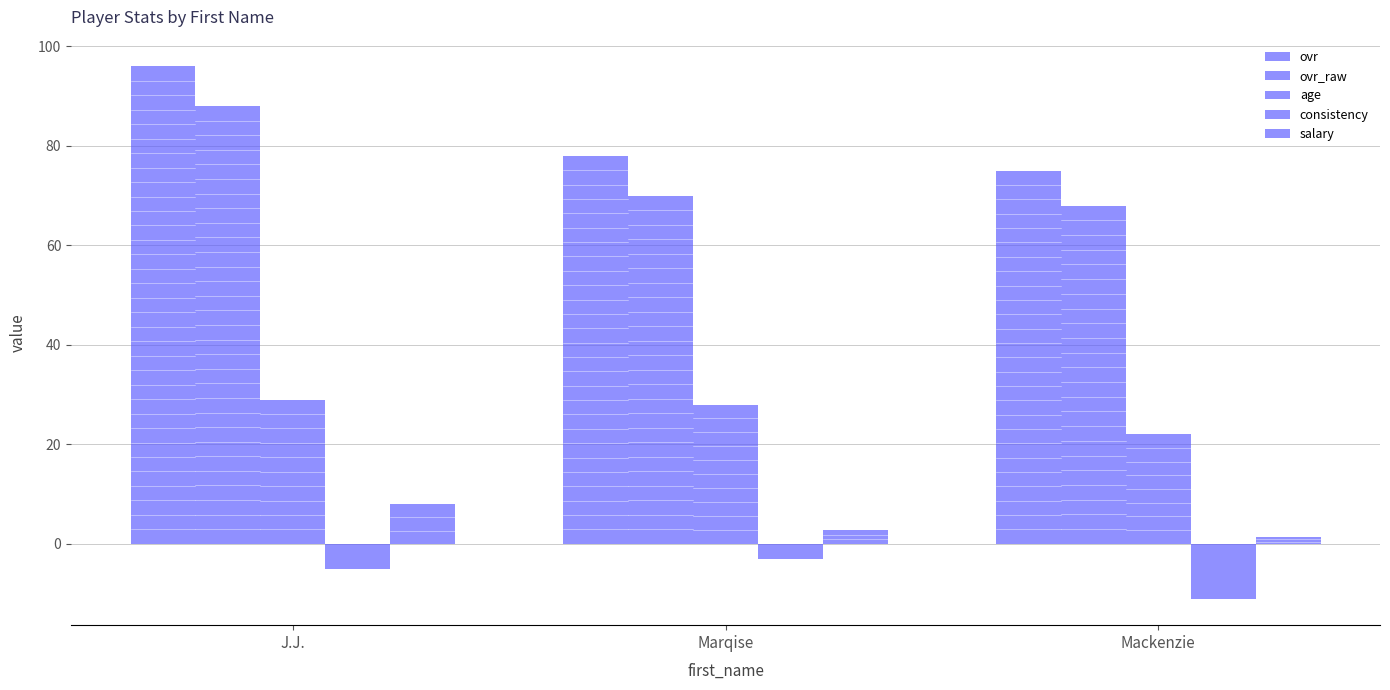

Between Mackenzie and Marqise, which is larger?

Marqise